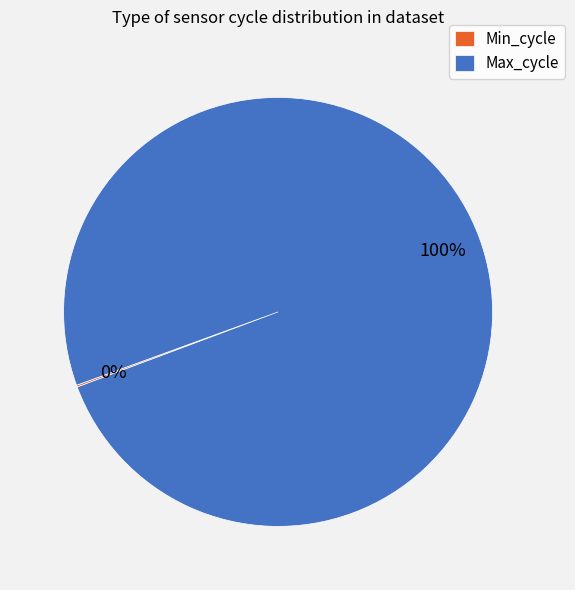

The Max_cycle slice represents 100% of the pie. True or false?

True